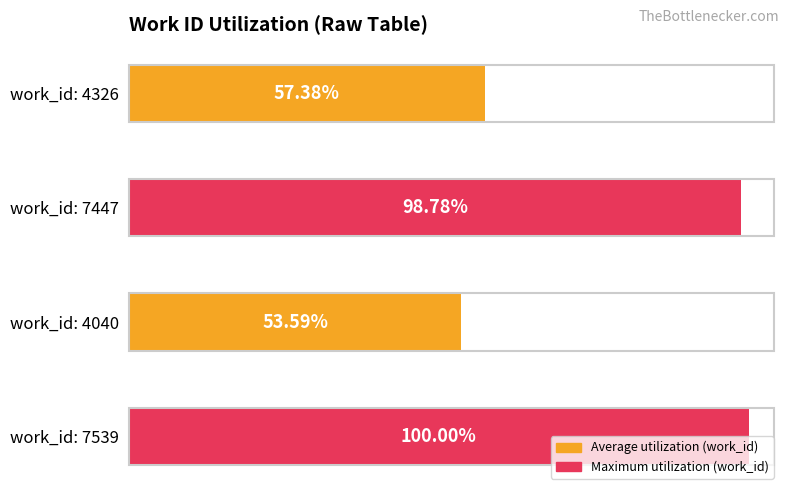

How many bars are there in total?

4